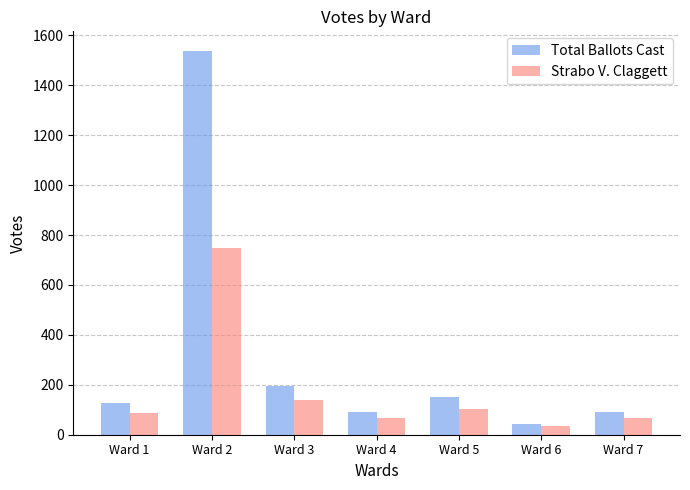

Rank the series by their maximum value, from lowest to highest.

Strabo V. Claggett, Total Ballots Cast